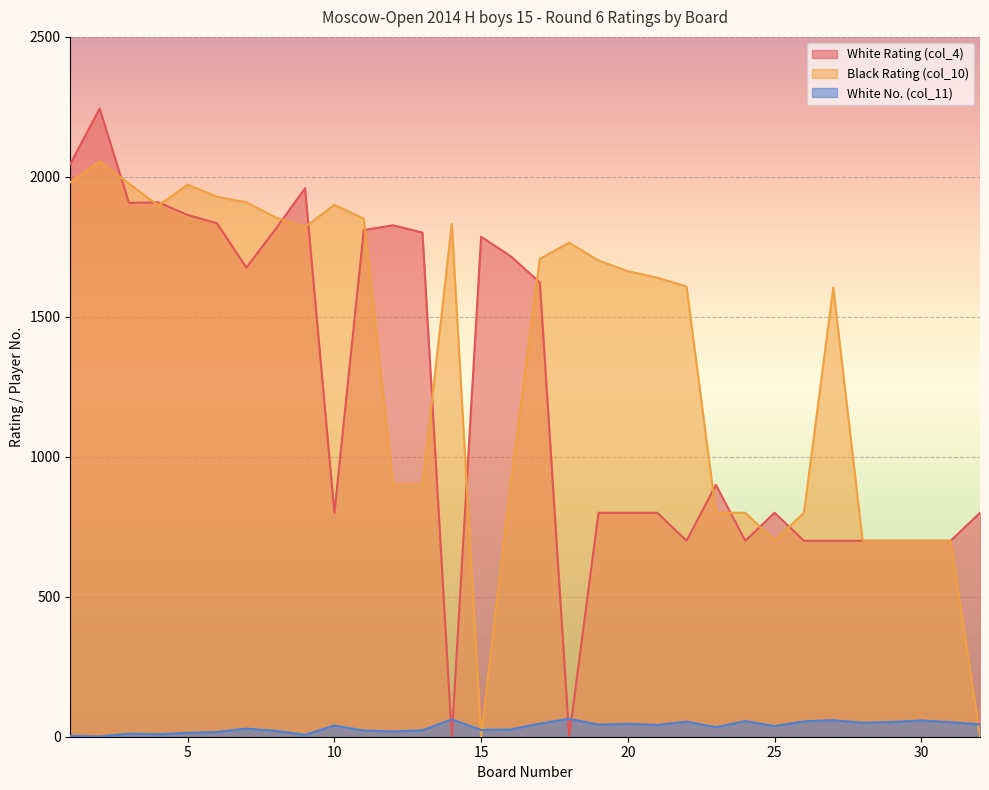

At how many categories does at least one series exceed 2152?

1